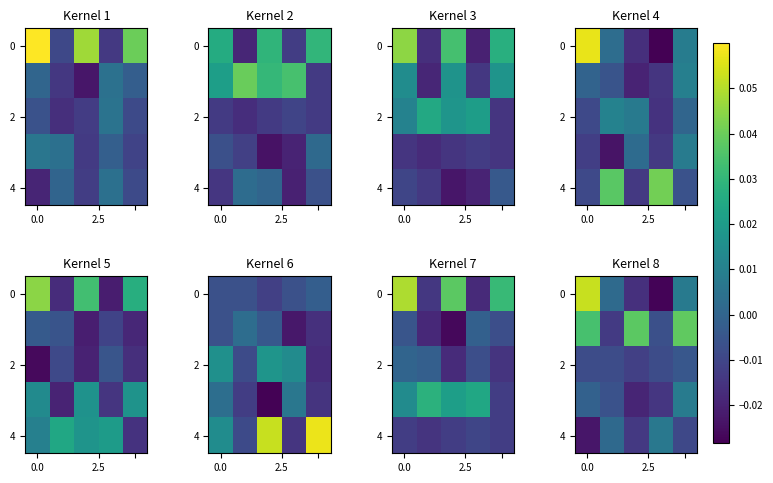

How many values in 4 are above zero?

2